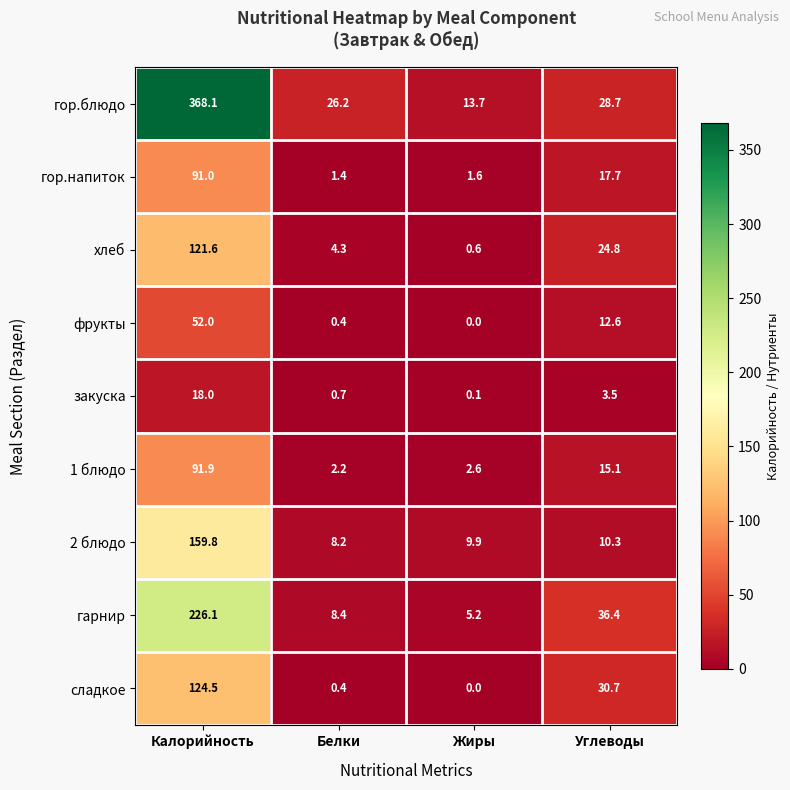

Where does the 2 блюдо series first go above 10?

Калорийность